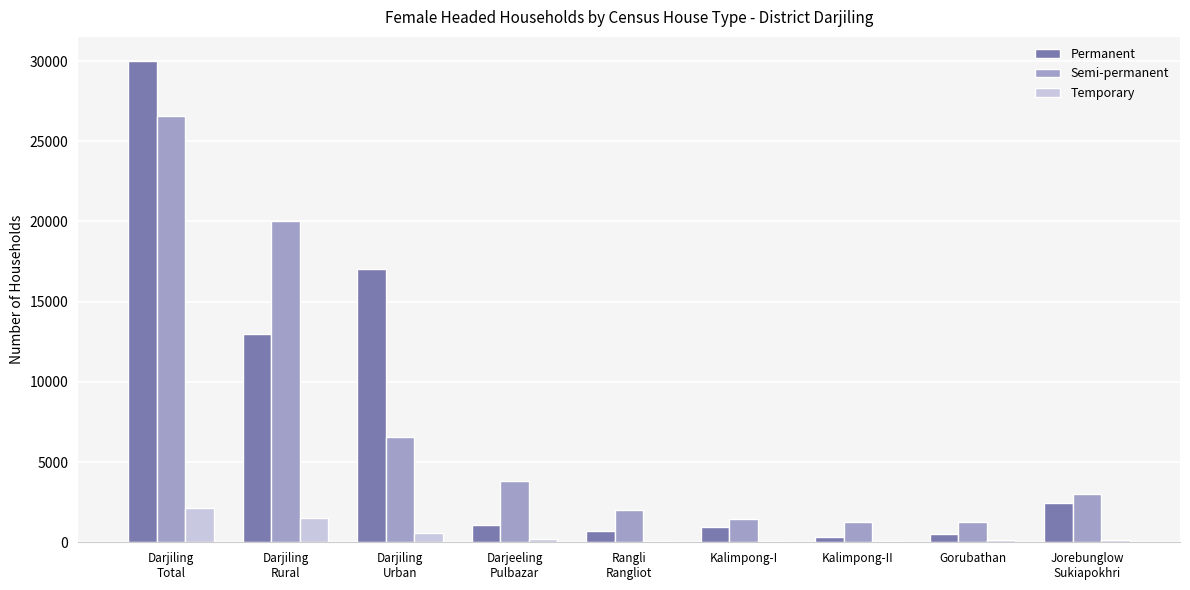

Is it true that Semi-permanent equals 1440 at Kalimpong-I?

True